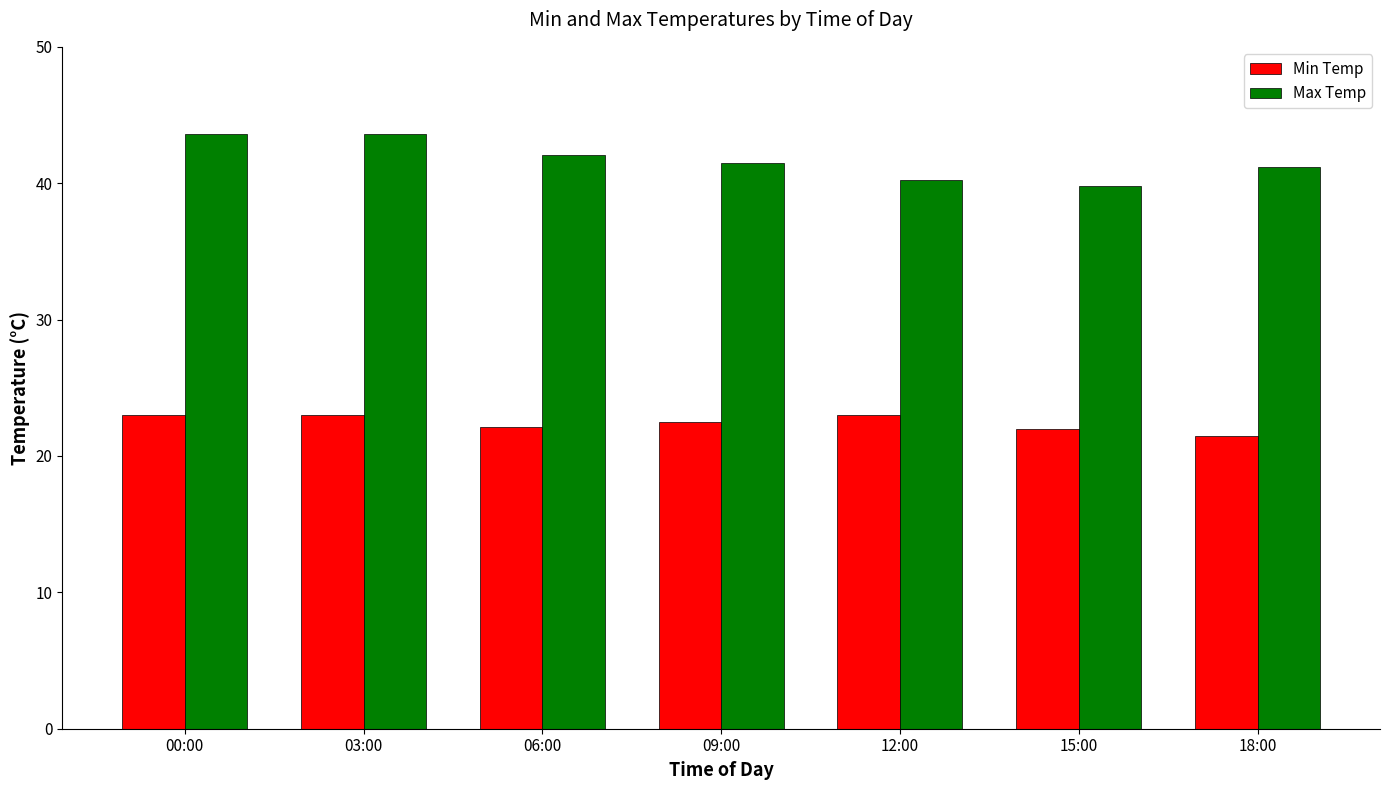

Read the Min Temp value at 06:00.

22.1